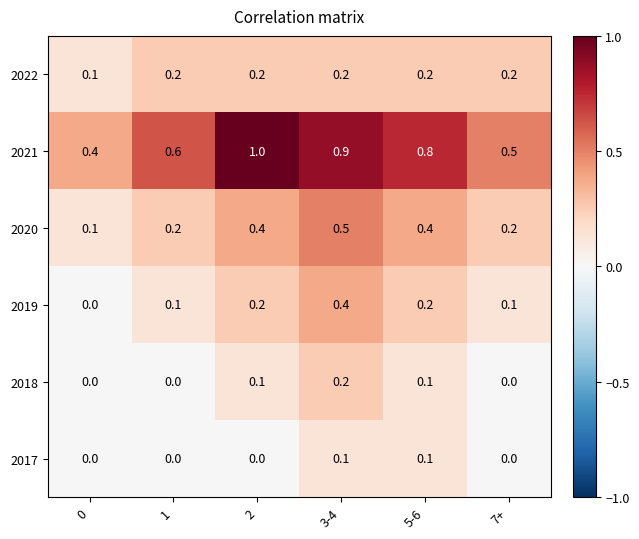

What is the sum of all 2022 values?

1.1